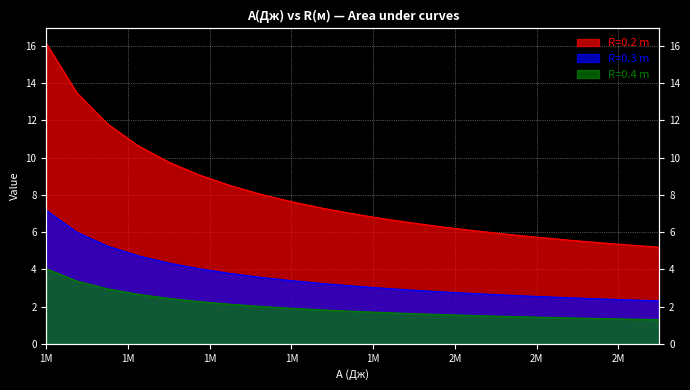

What is the sum of all R=0.2 m values?

168.0